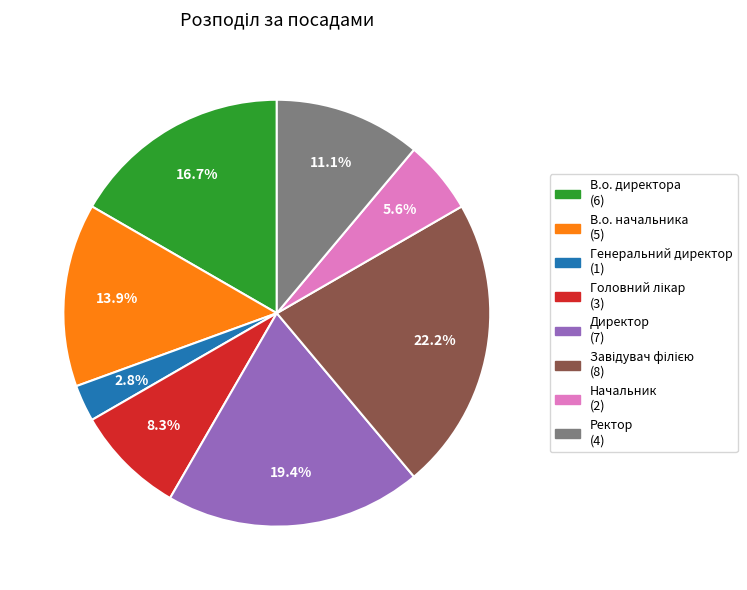

To the nearest percent, what portion does Начальник represent?

6%